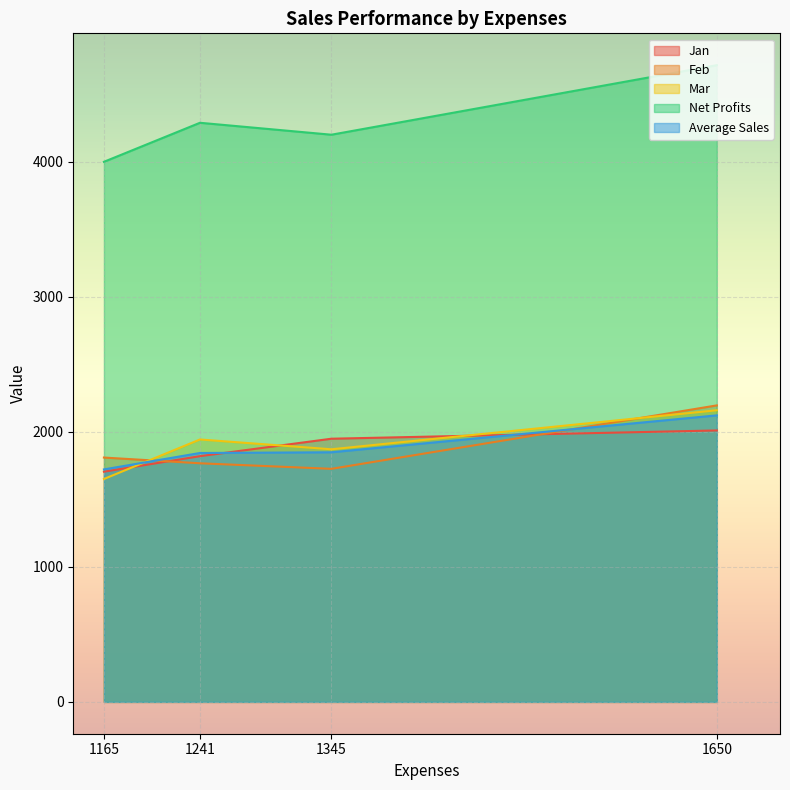

Which category has the highest value in the Net Profits series?

1650